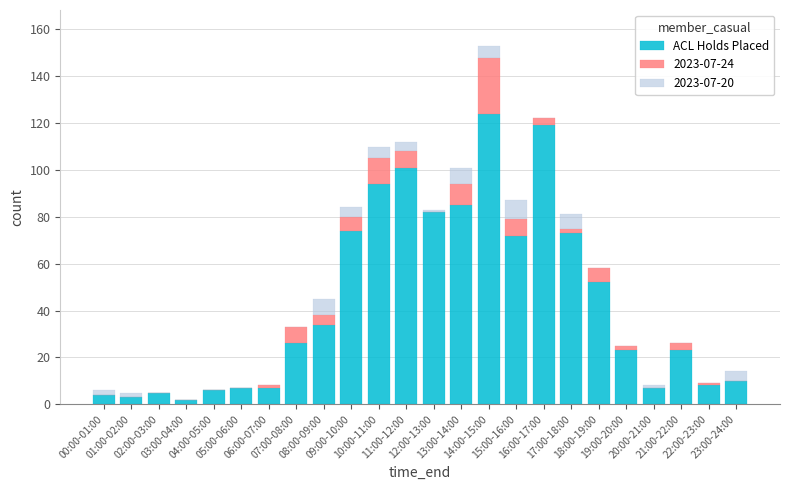

How many distinct data groups are displayed?

3